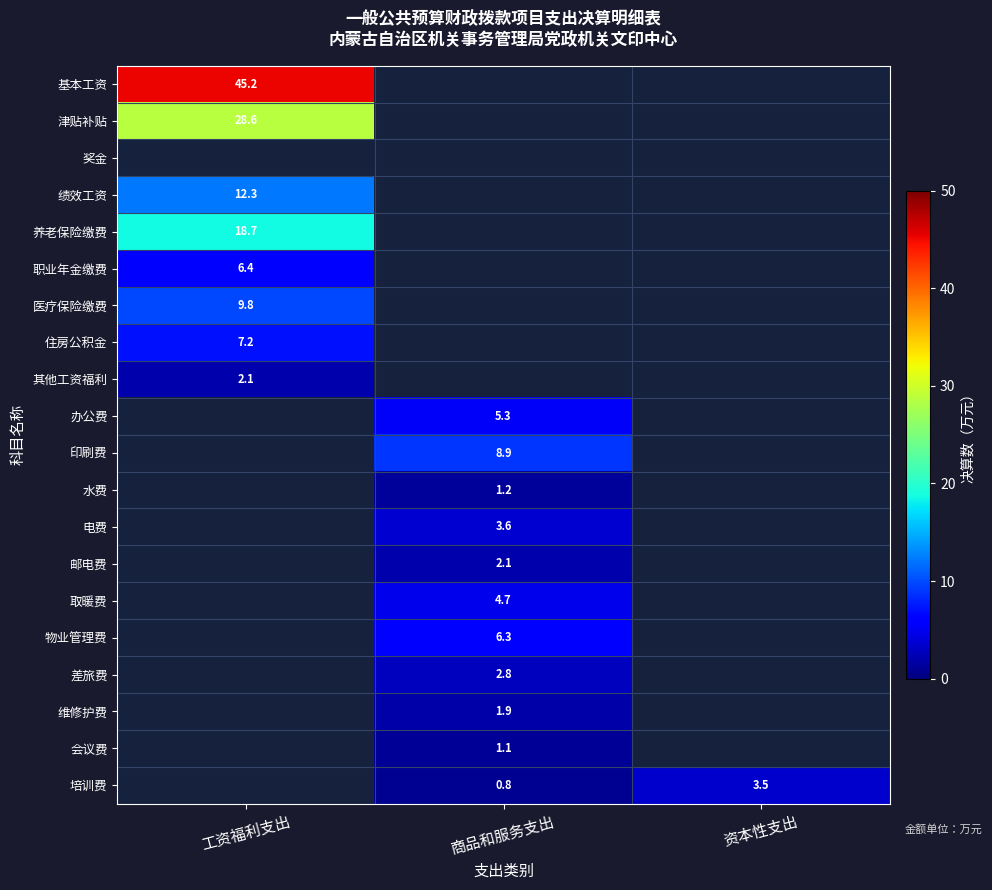

Is it true that 办公费 equals 5.3 at 商品和服务支出?

True